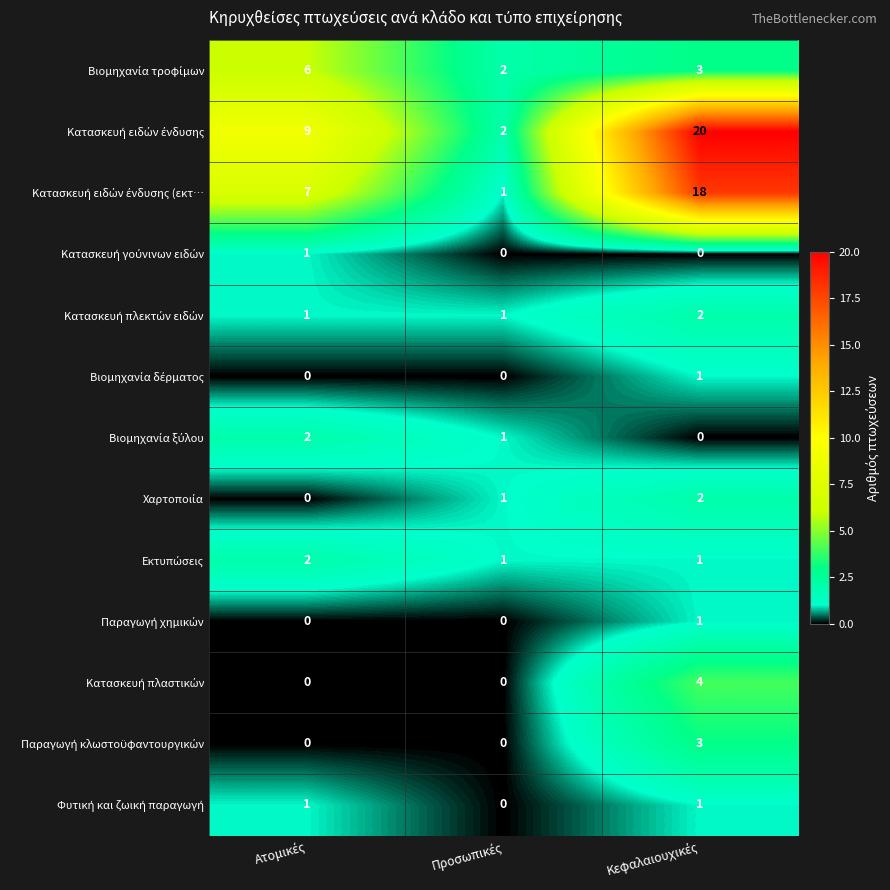

What is the maximum value shown in the chart?

20